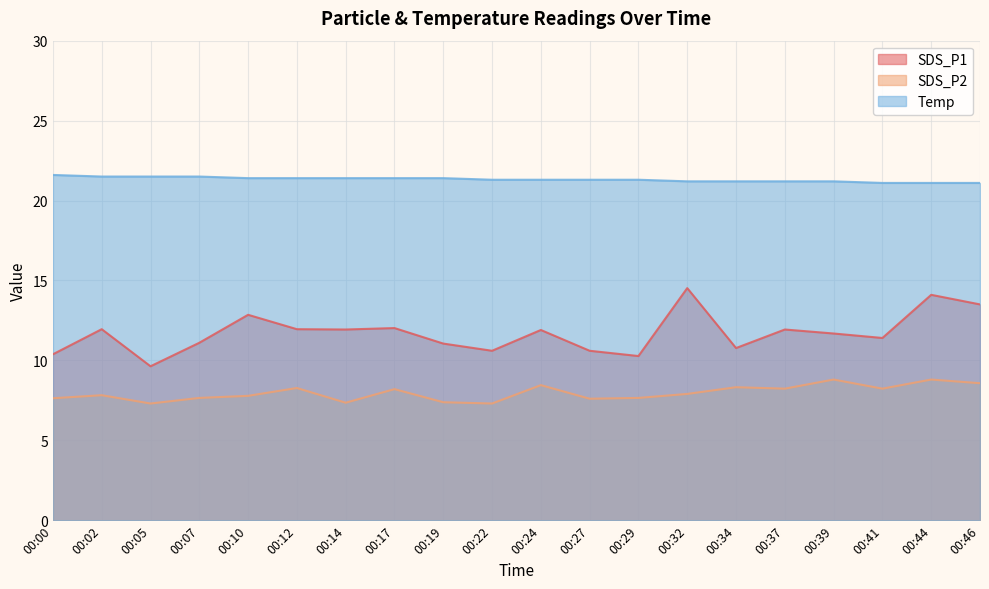

Does the chart display data point markers on the line(s)?

No